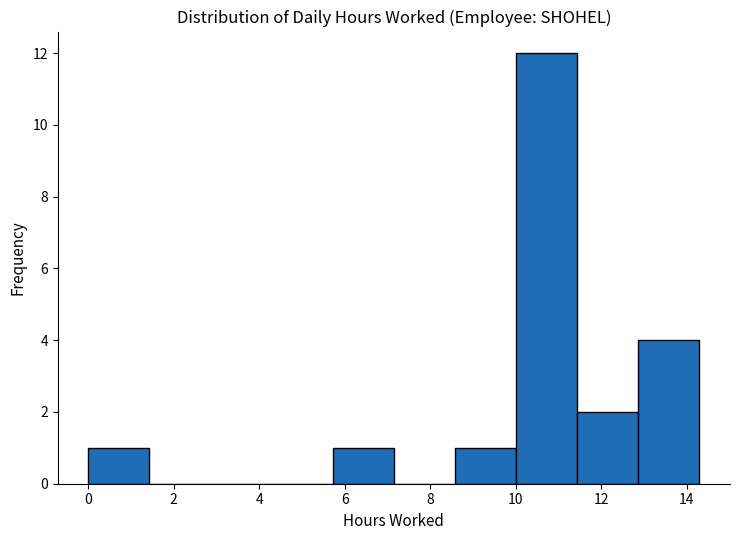

Reading left to right, transcribe this chart: for each bar, give the range it covers on the x-axis and its height. Neither the bar edges nor the heights are printed on the chart, so give them approximately, as read against the axes.

0.0 to 1.4: 1
1.4 to 2.8: 0
2.8 to 4.2: 0
4.2 to 5.8: 0
5.8 to 7.2: 1
7.2 to 8.6: 0
8.6 to 10.0: 1
10.0 to 11.4: 12
11.4 to 12.8: 2
12.8 to 14.4: 4